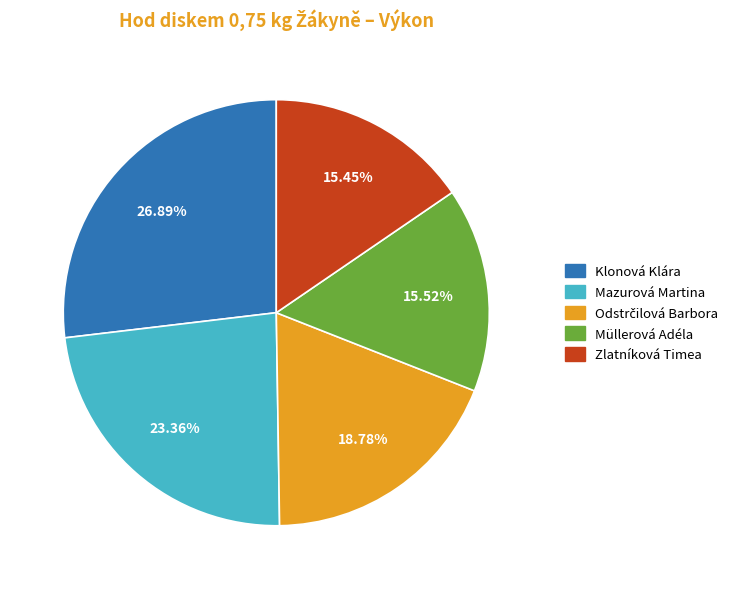

What percentage is NOT represented by Zlatníková Timea?

84.5%